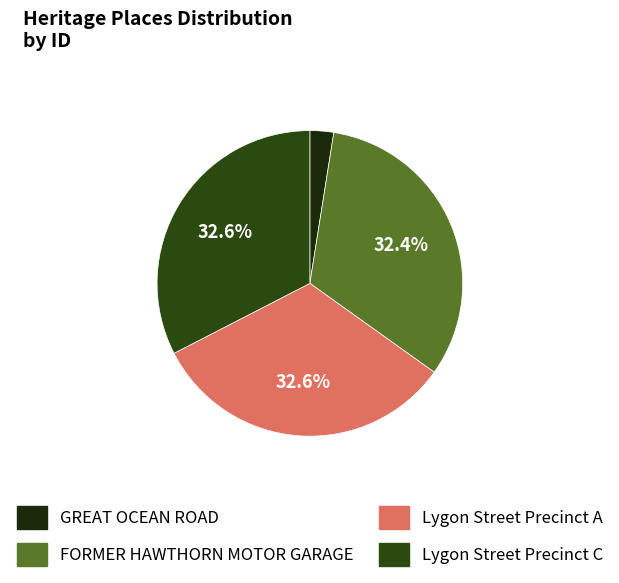

What percentage do Lygon Street Precinct C and FORMER HAWTHORN MOTOR GARAGE together represent?

64.9%